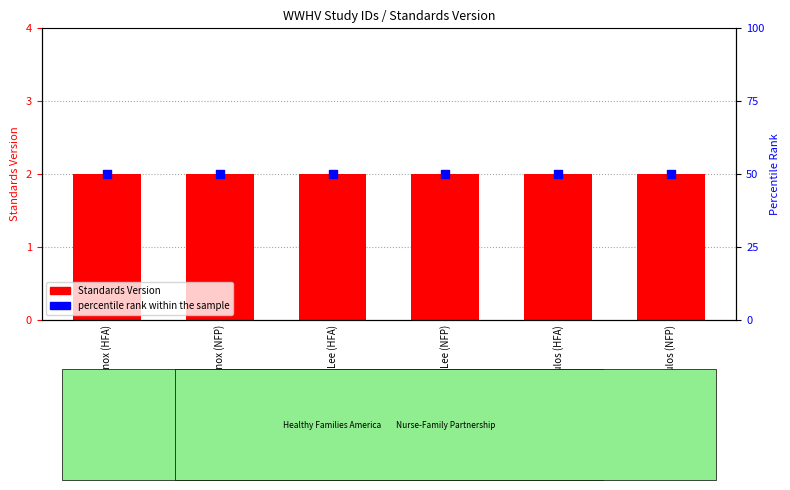

At how many categories does at least one series exceed 85?

6